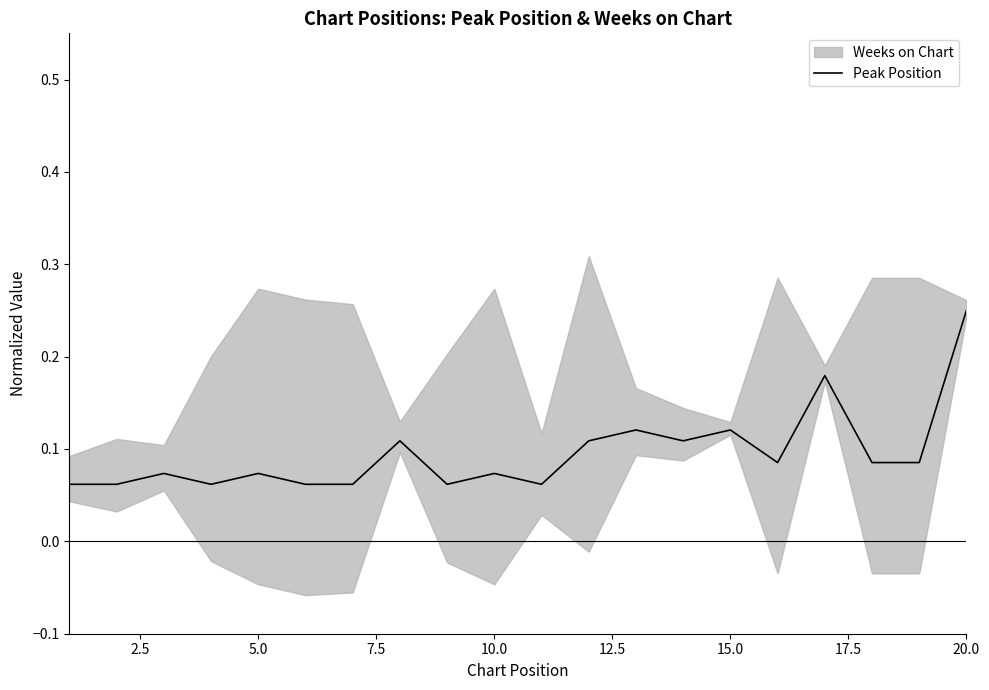

Which category has the highest value in the Peak Position series?

20.0